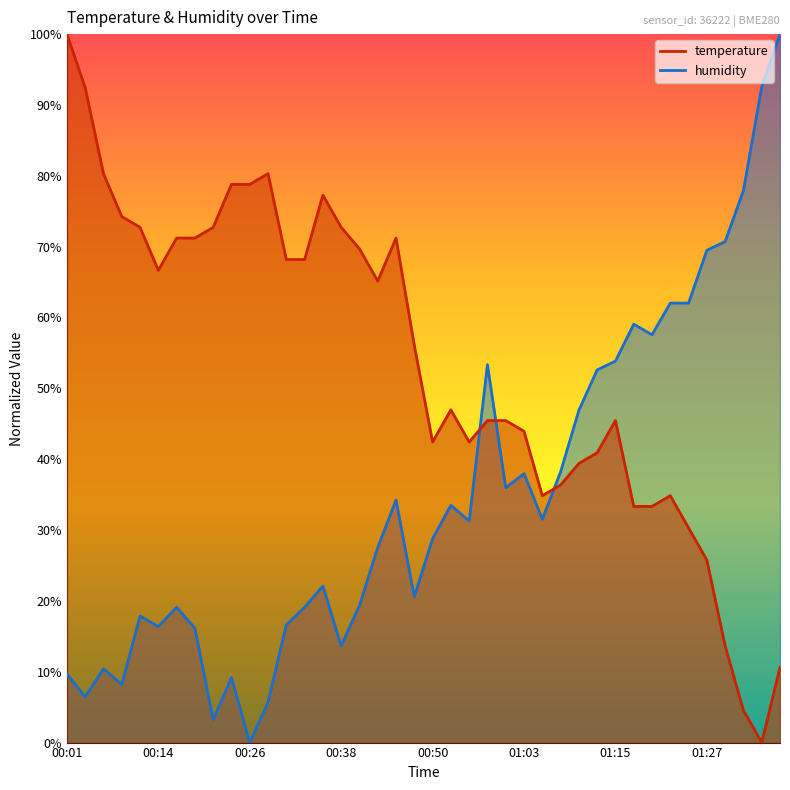

How many data points in temperature are above 56?

20